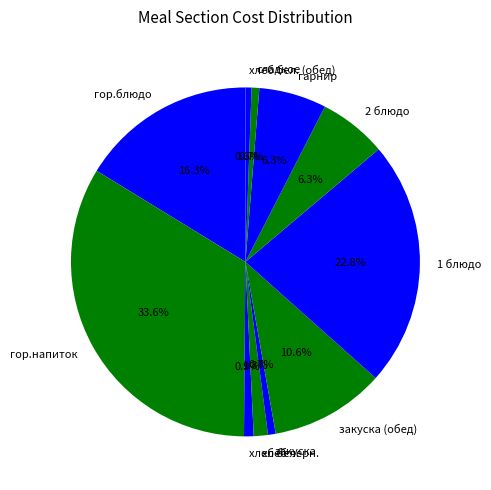

How many slices are in this pie chart?

11